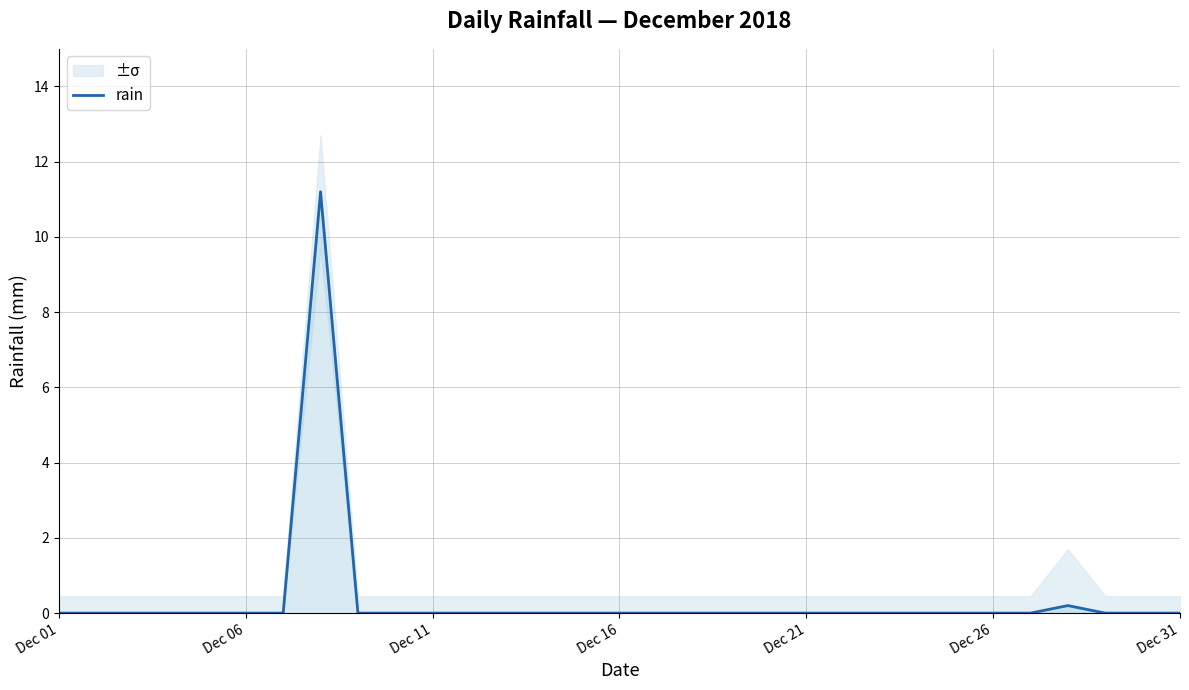

The value of rain at Dec 31 is -7.7. True or false?

False